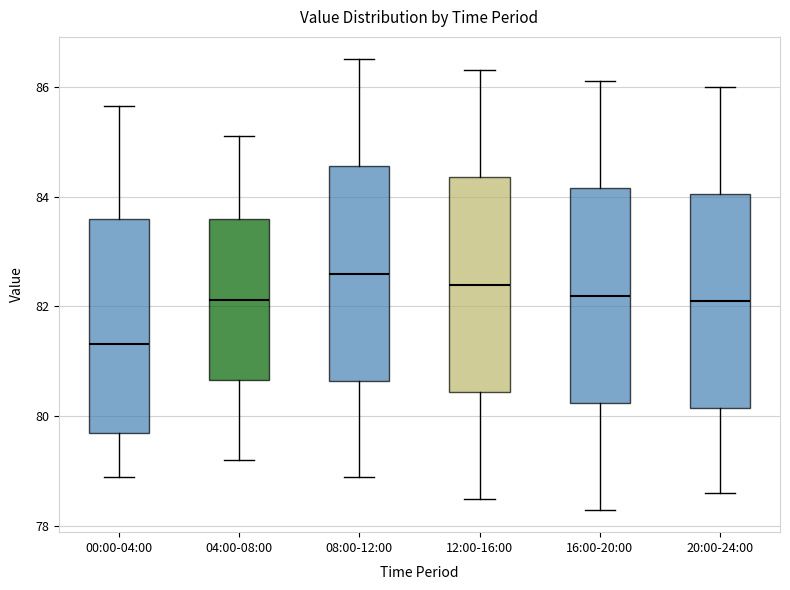

Reading left to right, transcribe this box plot: for each box, give where its median line is, the range the box spans, and where its two whiskers end, as read against the y-axis. The values are not printed on the chart, so give them approximately, as read against the axis.

00:00-04:00: median 81.4, box 79.8 to 83.6, whiskers 78.8 to 85.6
04:00-08:00: median 82.2, box 80.6 to 83.6, whiskers 79.2 to 85.2
08:00-12:00: median 82.6, box 80.6 to 84.6, whiskers 79.0 to 86.6
12:00-16:00: median 82.4, box 80.4 to 84.4, whiskers 78.6 to 86.4
16:00-20:00: median 82.2, box 80.2 to 84.2, whiskers 78.4 to 86.2
20:00-24:00: median 82.2, box 80.2 to 84.0, whiskers 78.6 to 86.0